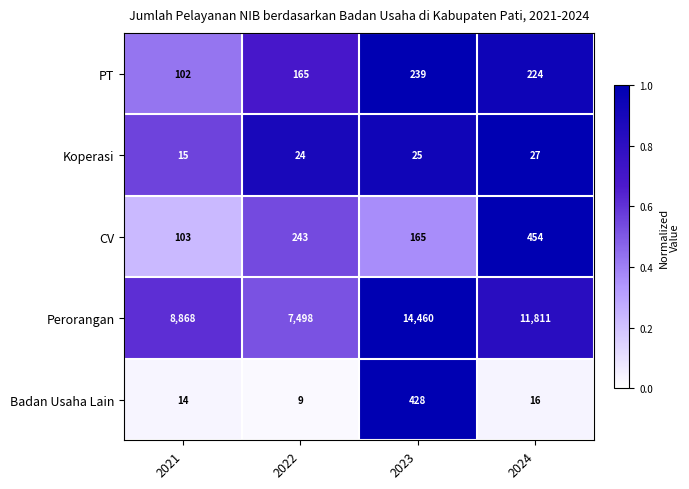

Reading left to right, extract all data points from this chart.

PT: 102	165	239	224
Koperasi: 15	24	25	27
CV: 103	243	165	454
Perorangan: 8868	7498	14460	11811
Badan Usaha Lain: 14	9	428	16